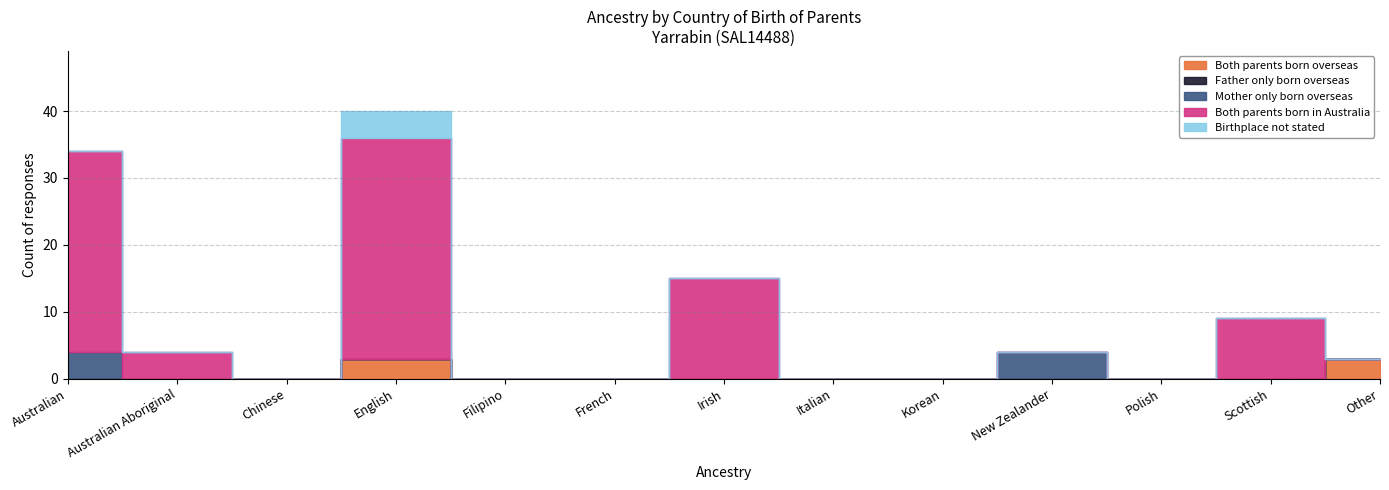

Reading right to left, extract all data points from this chart.

Both parents born overseas: Other=3	Scottish=0	Polish=0	New Zealander=0	Korean=0	Italian=0	Irish=0	French=0	Filipino=0	English=3	Chinese=0	Australian Aboriginal=0	Australian=0
Father only born overseas: Other=0	Scottish=0	Polish=0	New Zealander=0	Korean=0	Italian=0	Irish=0	French=0	Filipino=0	English=0	Chinese=0	Australian Aboriginal=0	Australian=0
Mother only born overseas: Other=0	Scottish=0	Polish=0	New Zealander=4	Korean=0	Italian=0	Irish=0	French=0	Filipino=0	English=0	Chinese=0	Australian Aboriginal=0	Australian=4
Both parents born in Australia: Other=0	Scottish=9	Polish=0	New Zealander=0	Korean=0	Italian=0	Irish=15	French=0	Filipino=0	English=33	Chinese=0	Australian Aboriginal=4	Australian=30
Birthplace not stated: Other=0	Scottish=0	Polish=0	New Zealander=0	Korean=0	Italian=0	Irish=0	French=0	Filipino=0	English=4	Chinese=0	Australian Aboriginal=0	Australian=0